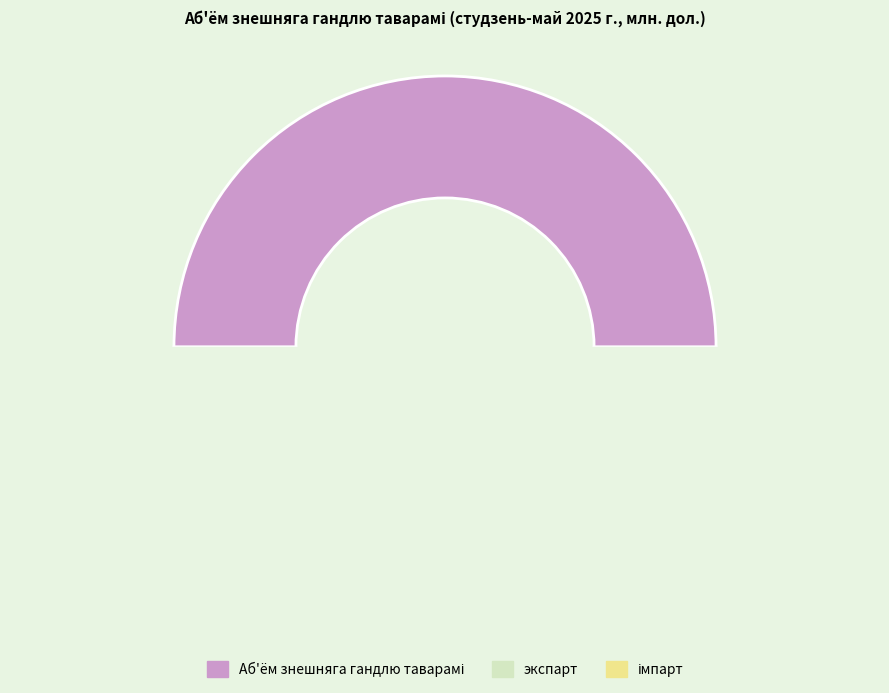

Count the number of slices in the pie.

3